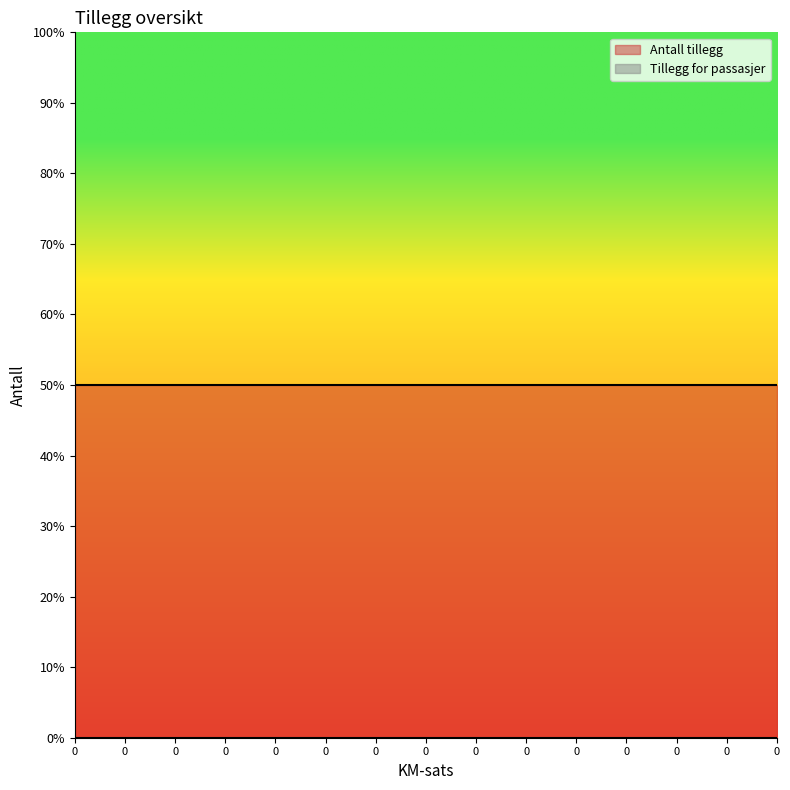

At how many categories does at least one series exceed 0?

15